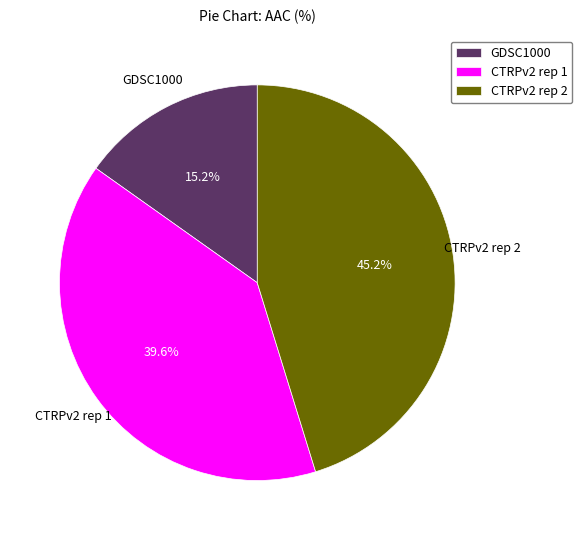

Does GDSC1000 represent more than half of the total?

No